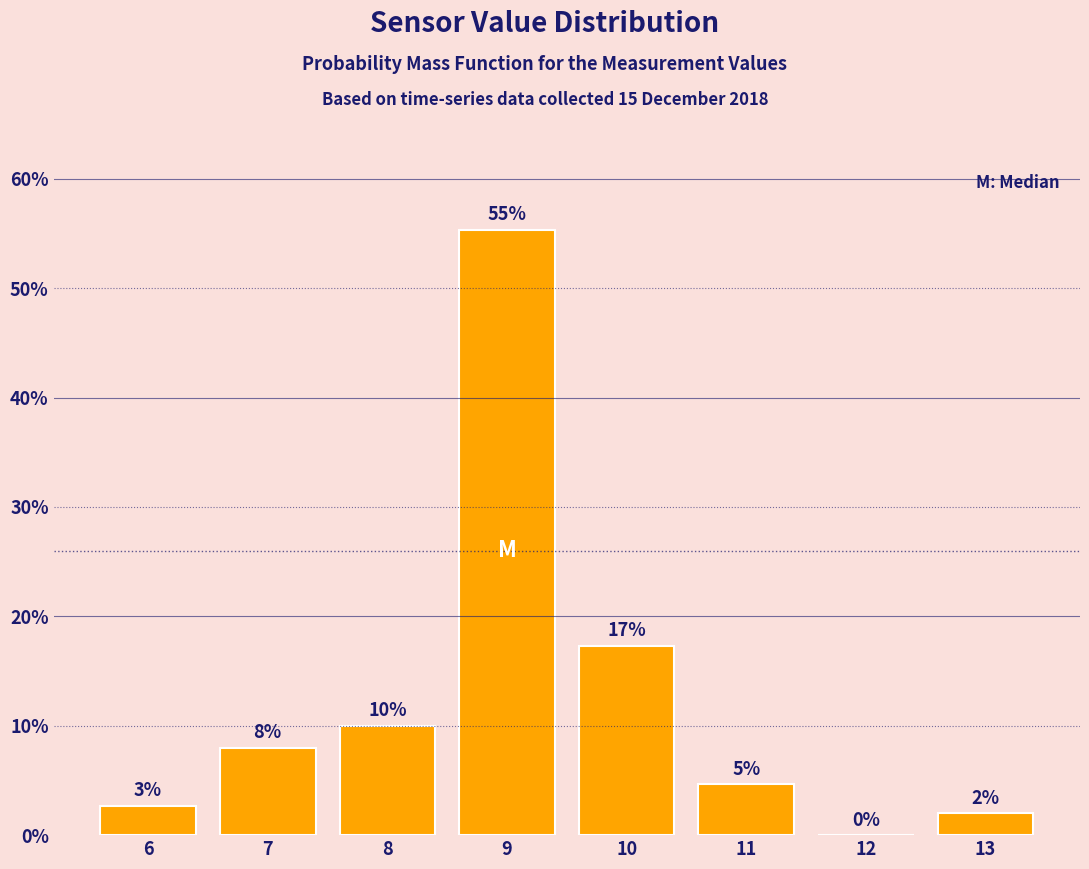

What is the sum of all values?

100.0